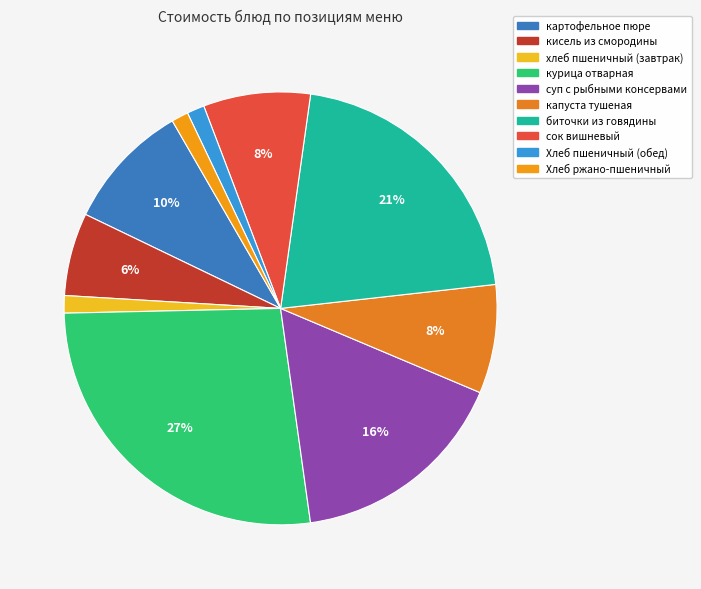

To the nearest percent, what is the combined percentage of хлеб пшеничный (завтрак) and кисель из смородины?

7%